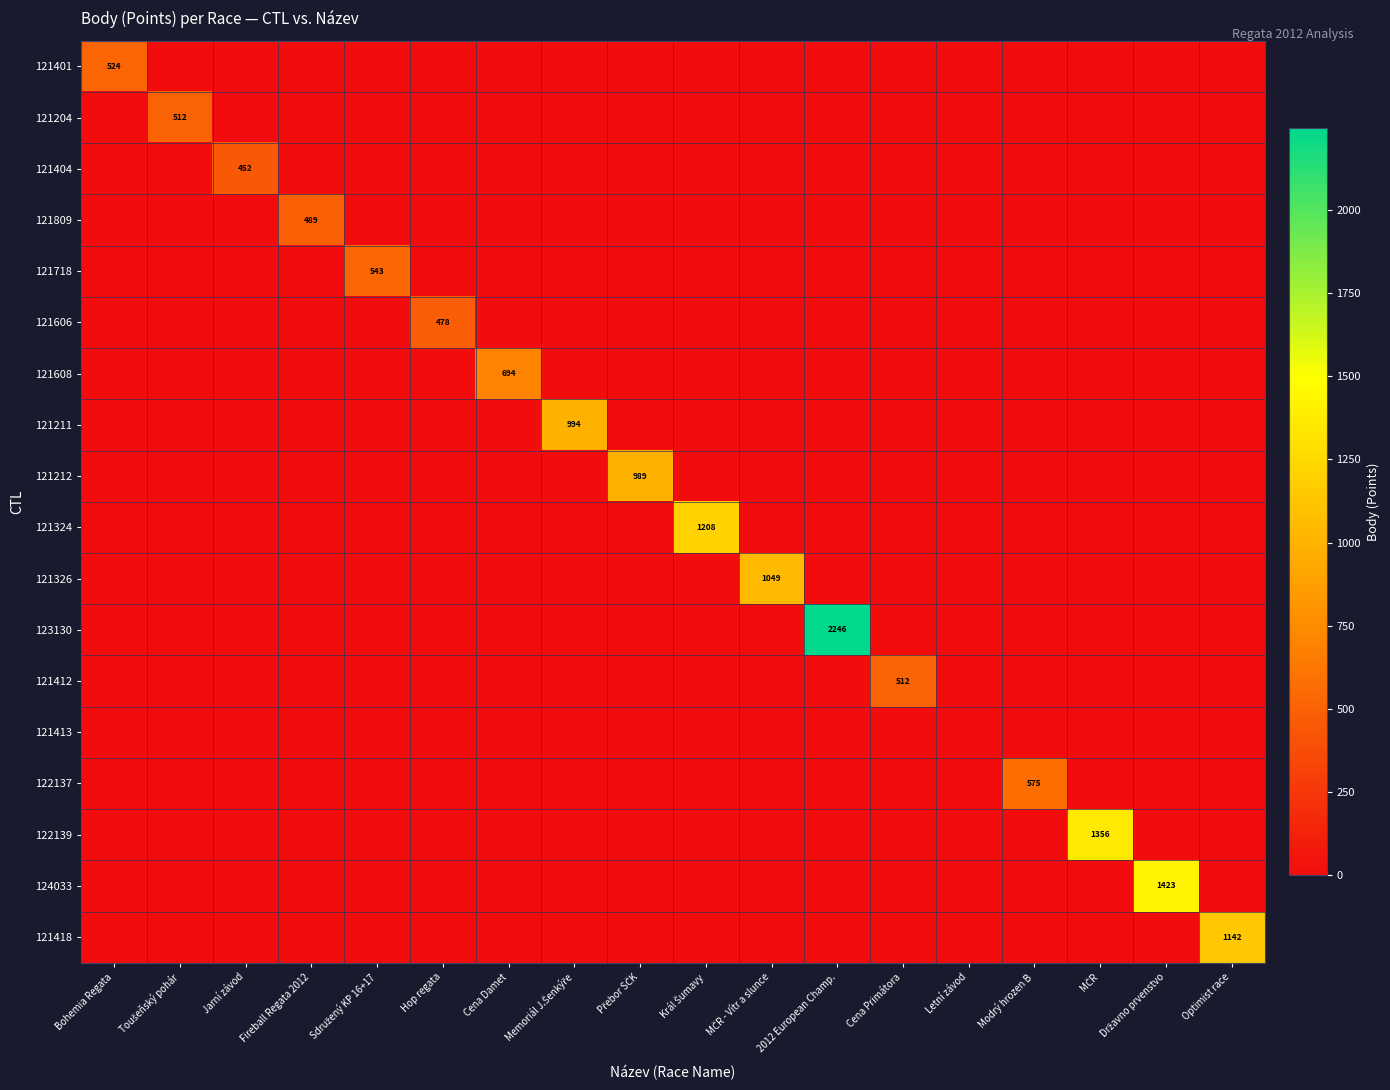

Between Cena Damet and 2012 European Champ., which series saw the biggest shift?

123130